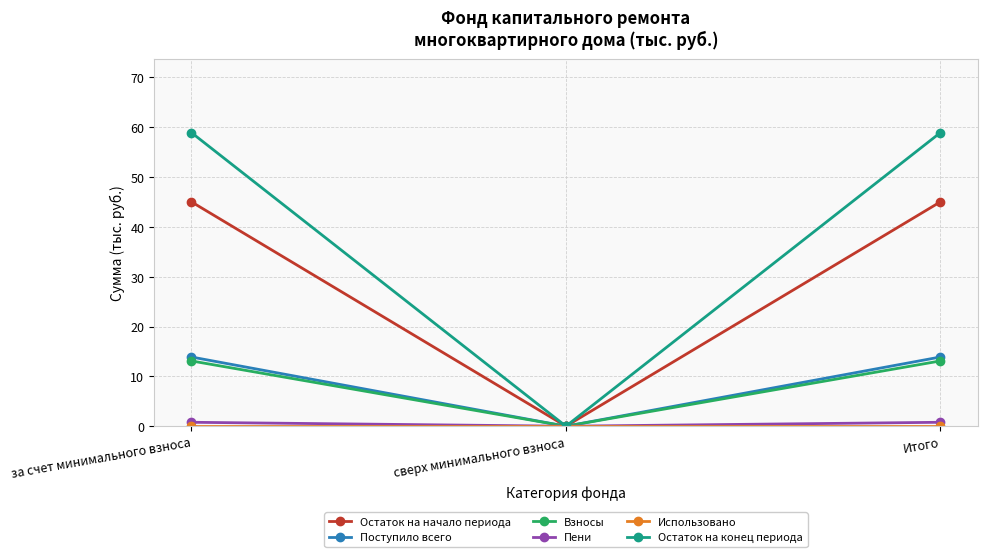

How many categories are shown in the chart?

3